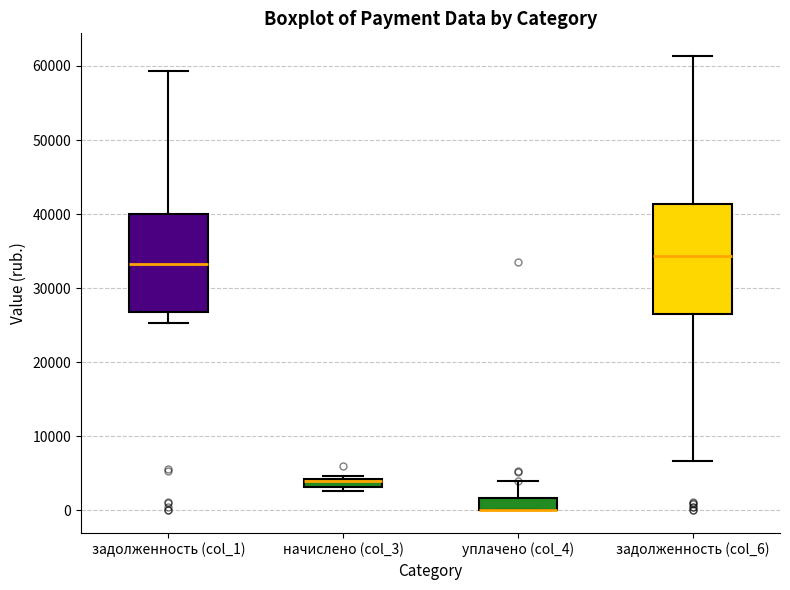

Comparing the boxes themselves (not the whiskers), which one is the tallest?

задолженность (col_6)